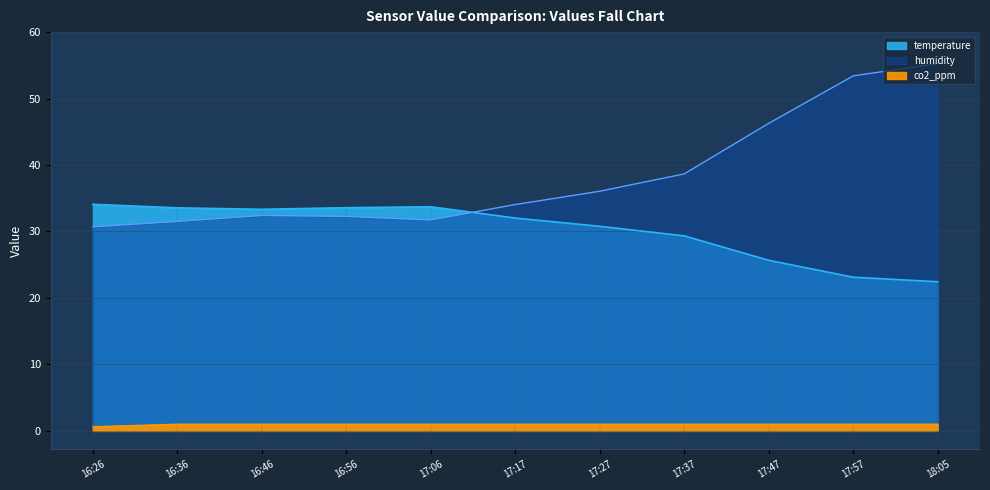

Rank the series at 17:27 from highest to lowest value.

humidity, temperature, co2_ppm